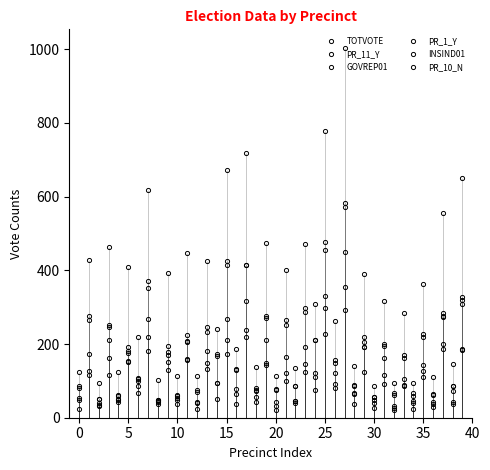

Is this an area chart (filled region under the line)?

No